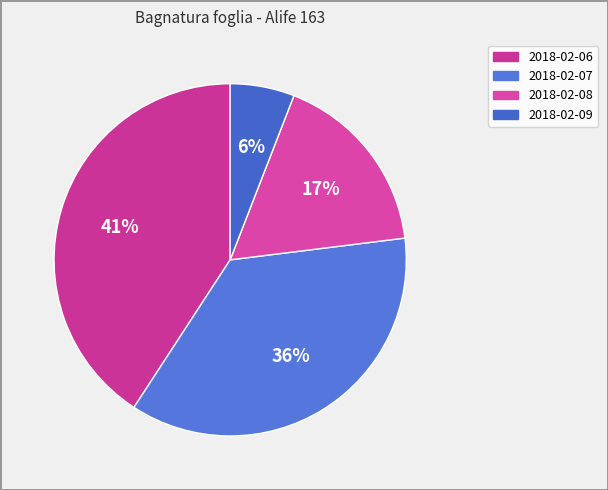

How many slices are in this pie chart?

4